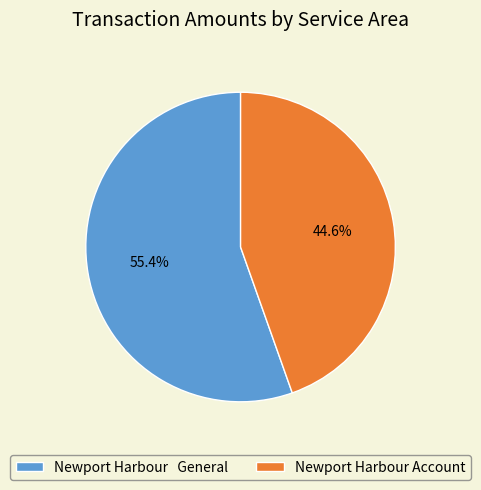

To the nearest percent, what is the average slice percentage?

50%